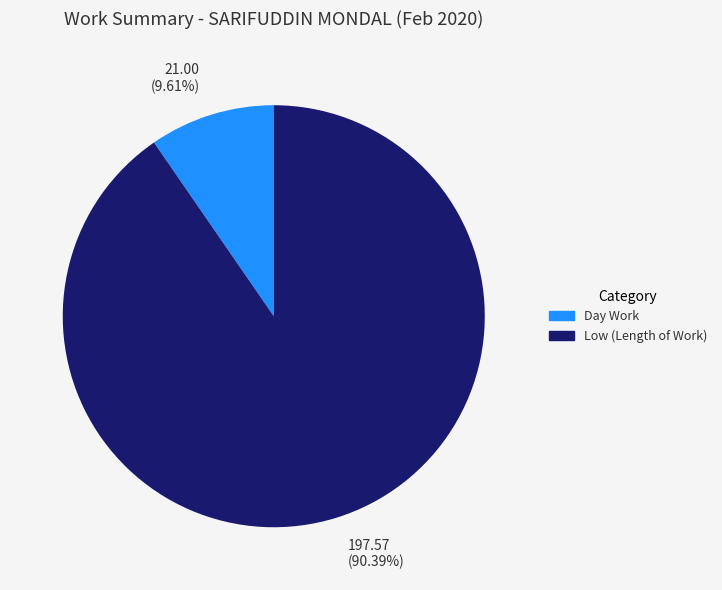

Count the number of slices in the pie.

2